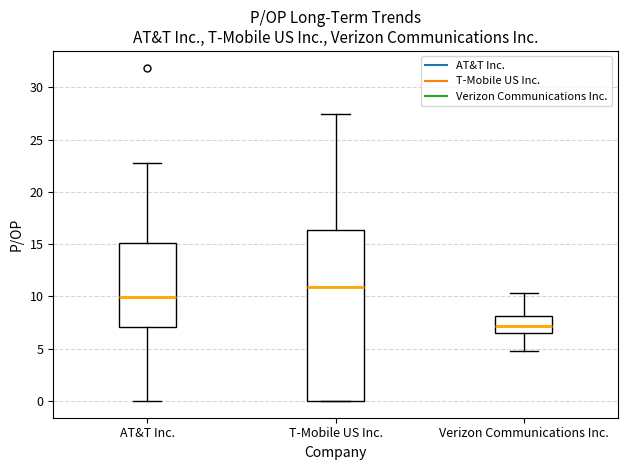

Reading left to right, transcribe this box plot: for each box, give where its median line is, the range the box spans, and where its two whiskers end, as read against the y-axis. The values are not printed on the chart, so give them approximately, as read against the axis.

AT&T Inc.: median 10.0, box 7.0 to 15.0, whiskers 0.0 to 23.0
T-Mobile US Inc.: median 11.0, box 0.0 to 16.5, whiskers 0.0 to 27.5
Verizon Communications Inc.: median 7.0, box 6.5 to 8.0, whiskers 5.0 to 10.5